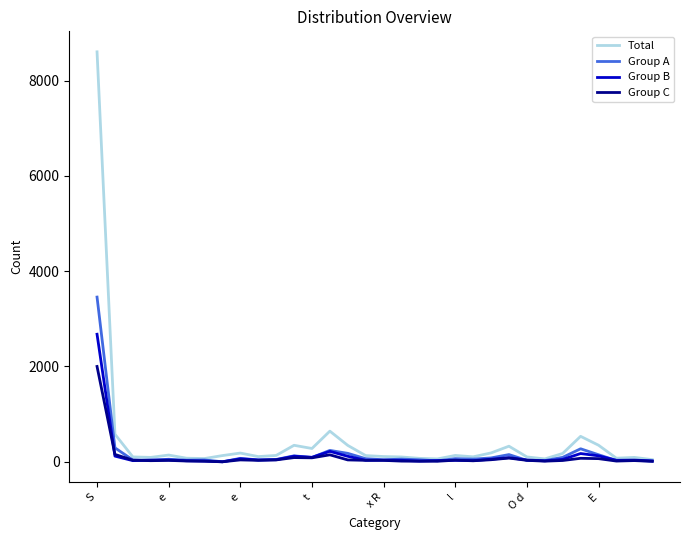

List the series in order of their peak value, highest first.

Total, Group A, Group B, Group C